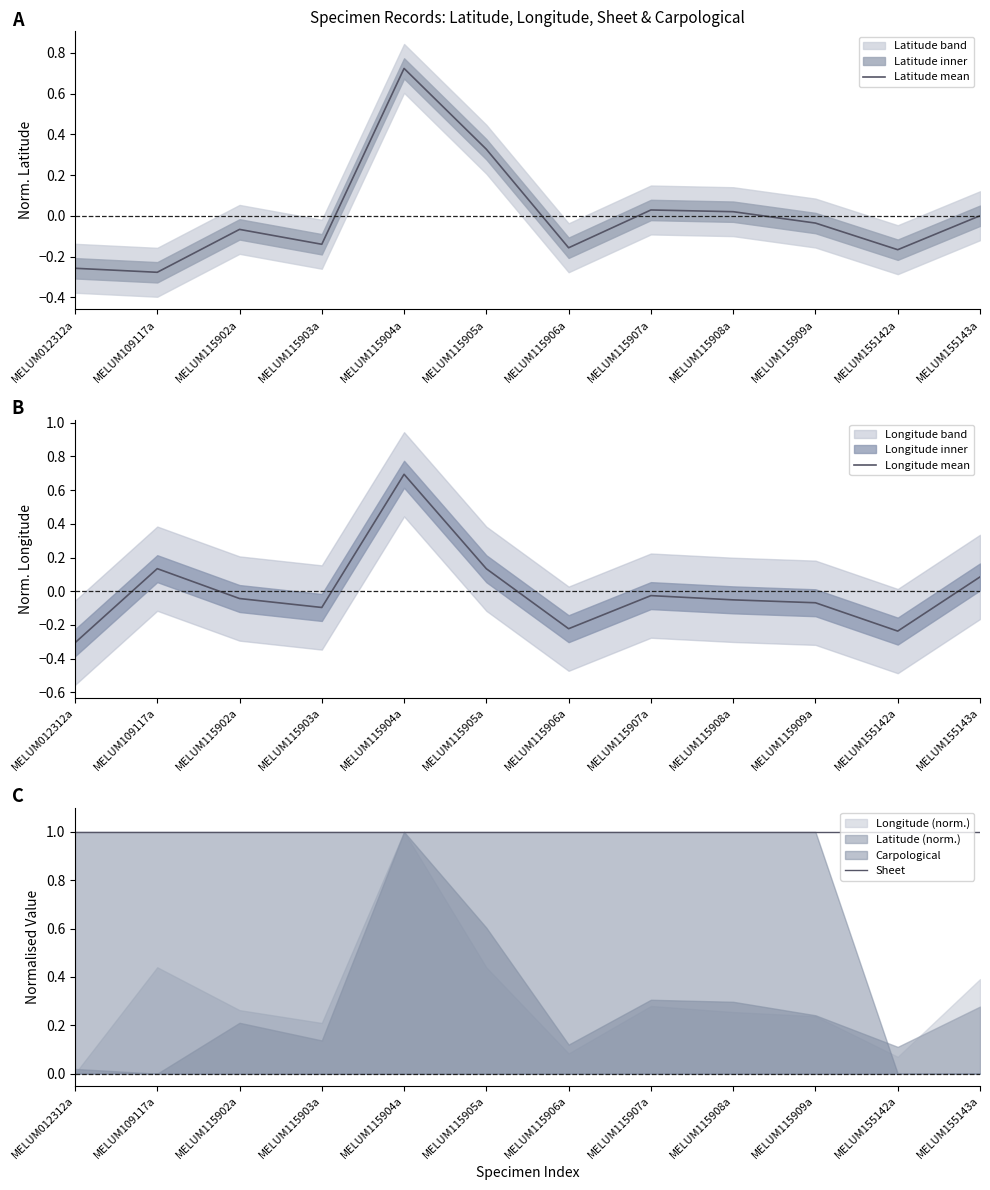

At which category is the sum across all series the highest?

MELUM115904a